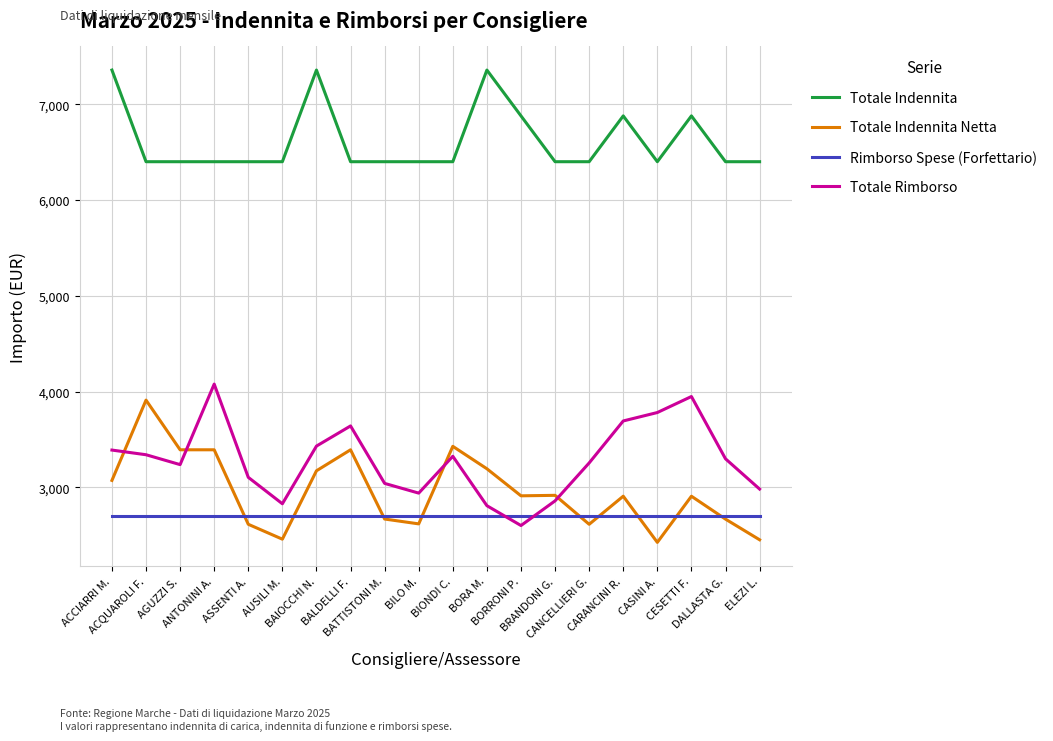

What is the difference between the highest and lowest values at ACQUAROLI F.?

3700.0